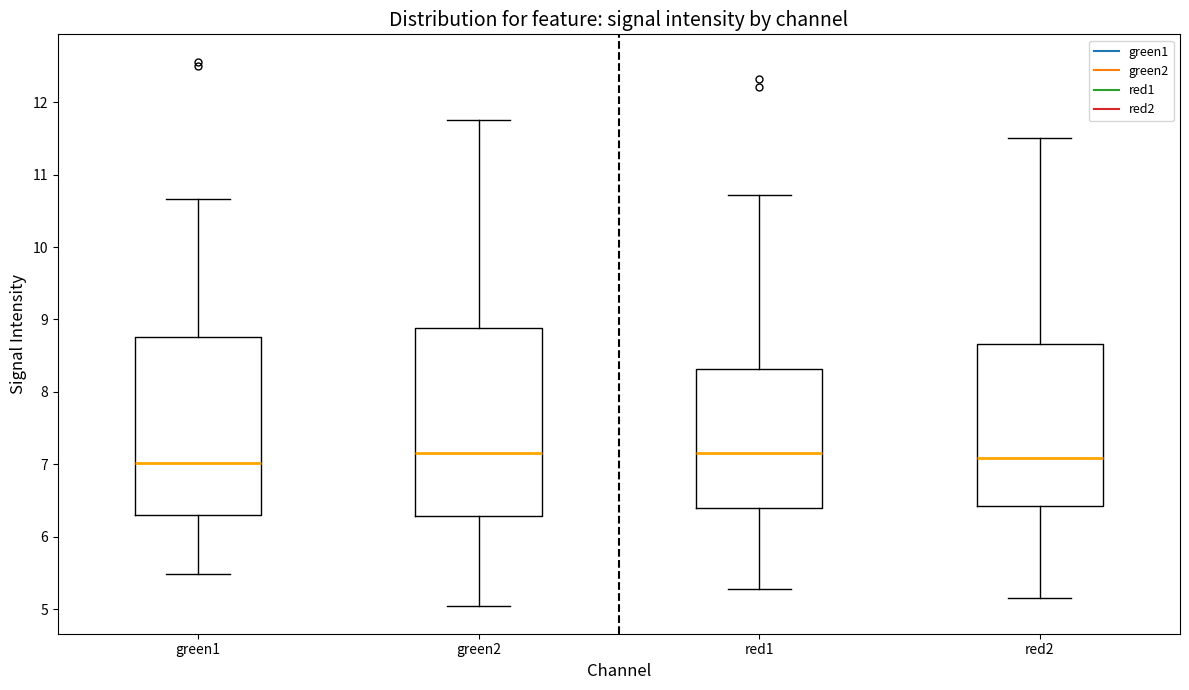

Reading left to right, transcribe this box plot: for each box, give where its median line is, the range the box spans, and where its two whiskers end, as read against the y-axis. The values are not printed on the chart, so give them approximately, as read against the axis.

green1: median 7.0, box 6.3 to 8.8, whiskers 5.5 to 10.7
green2: median 7.2, box 6.3 to 8.9, whiskers 5.0 to 11.8
red1: median 7.2, box 6.4 to 8.3, whiskers 5.3 to 10.7
red2: median 7.1, box 6.4 to 8.7, whiskers 5.2 to 11.5